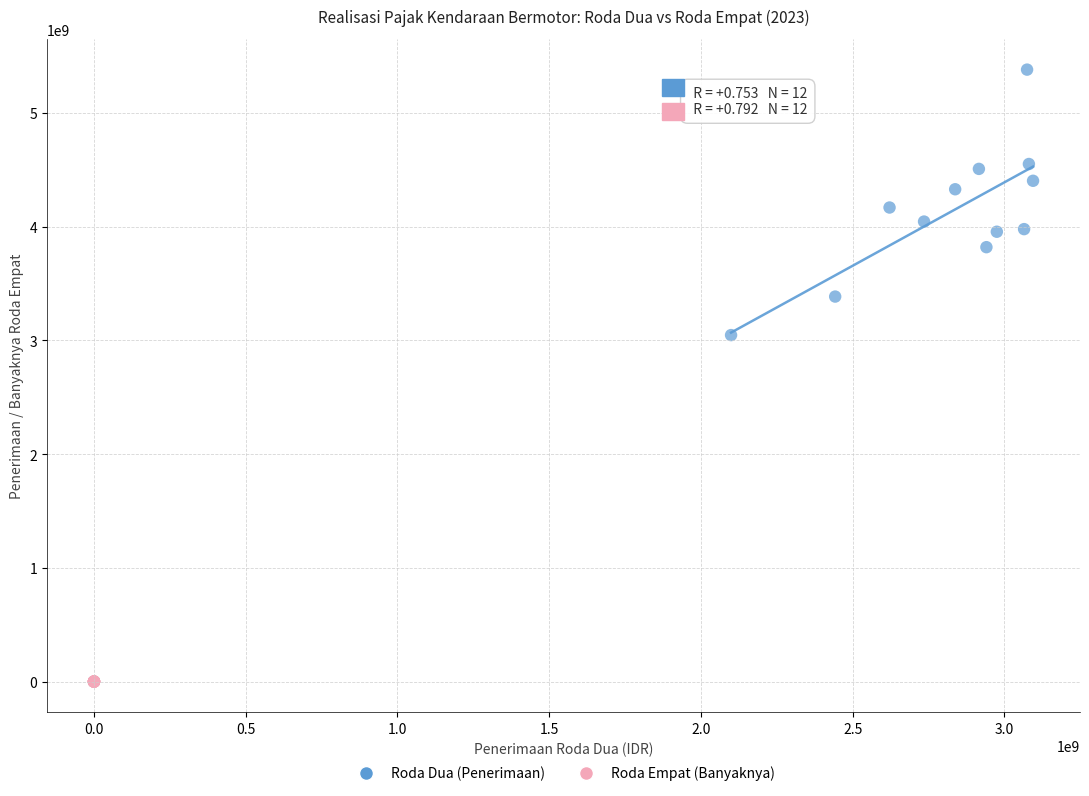

Which series has the largest Y range (max minus min)?

Roda Dua (Penerimaan)